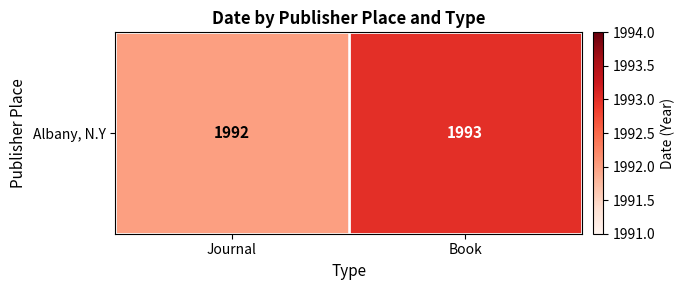

Reading left to right, extract all data points from this chart.

Journal=1992	Book=1993